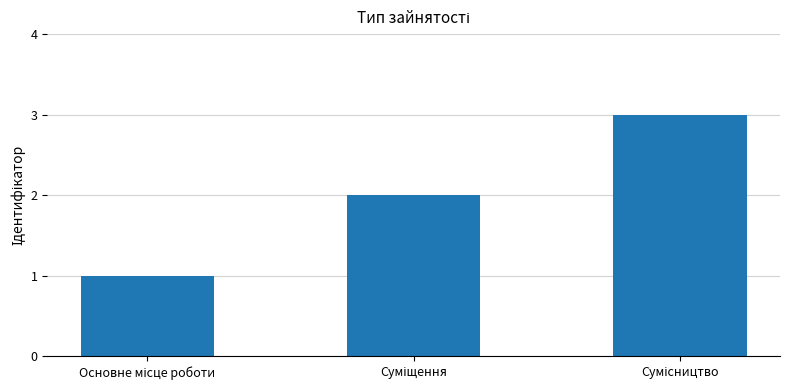

What is the sum of all values?

6